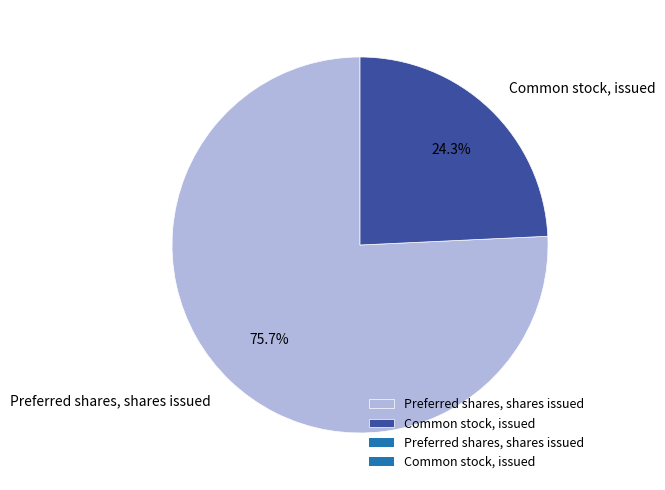

The Preferred shares, shares issued slice represents 61% of the pie. True or false?

False